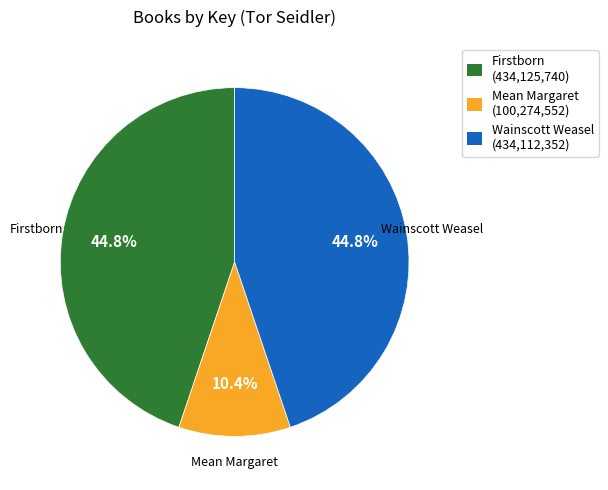

To the nearest percent, what is the difference between the largest and smallest slice percentages?

34%